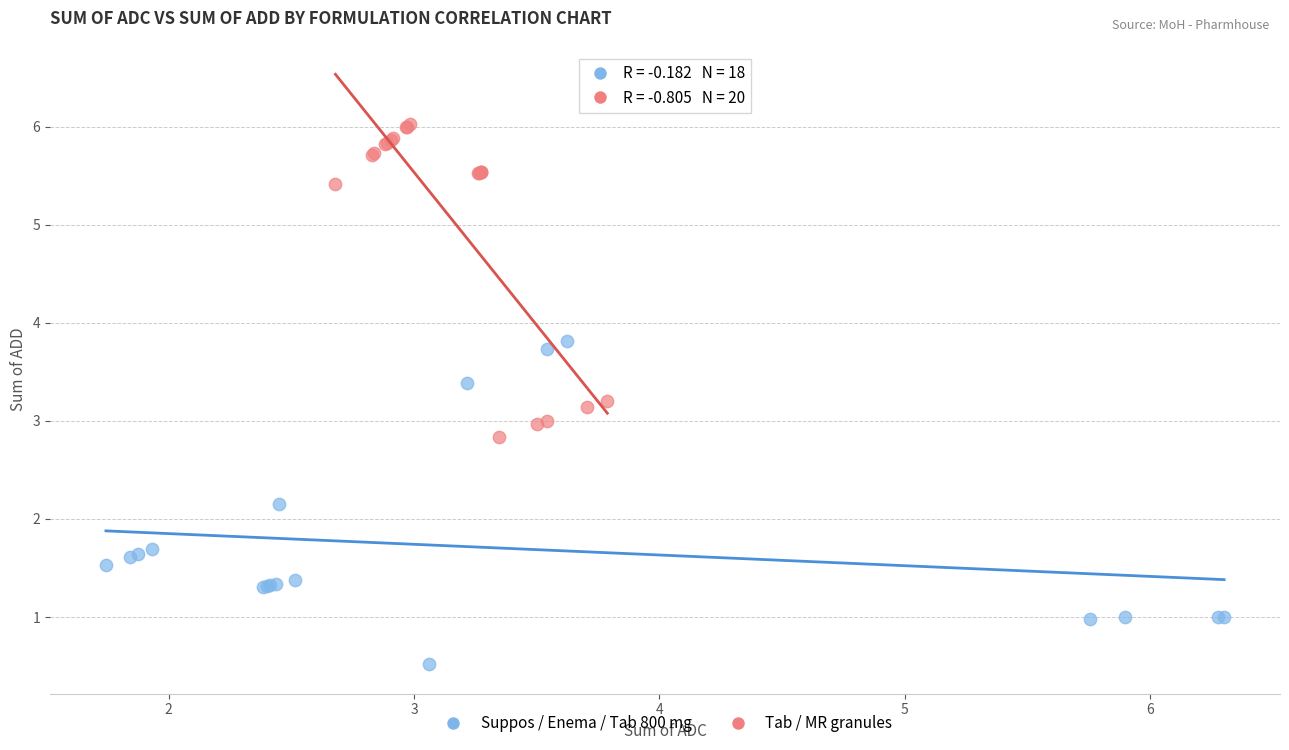

What are all the series names shown in the legend?

Suppos / Enema / Tab 800 mg, Tab / MR granules